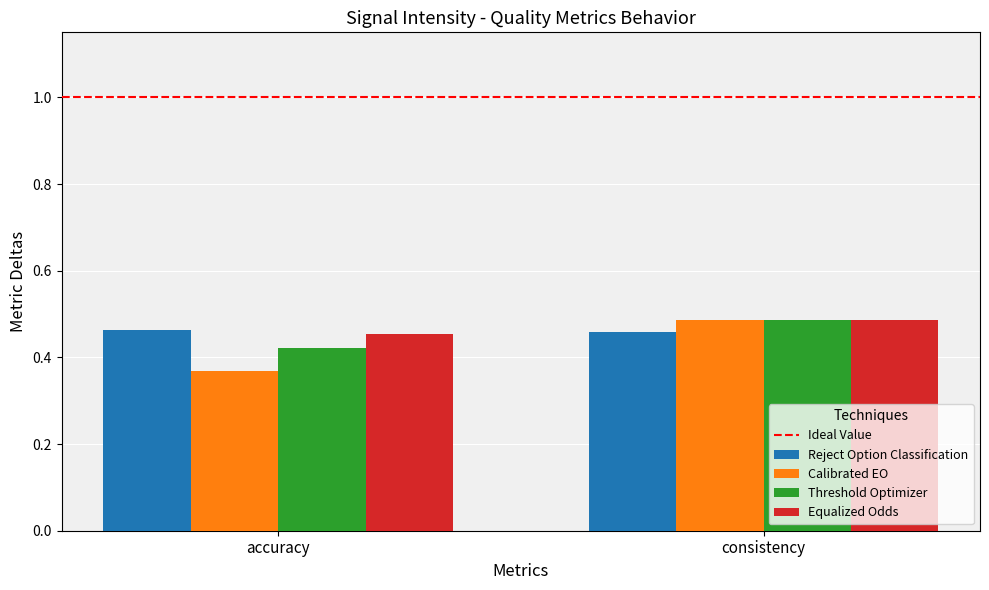

List the labels in order of Threshold Optimizer value, smallest first.

accuracy, consistency